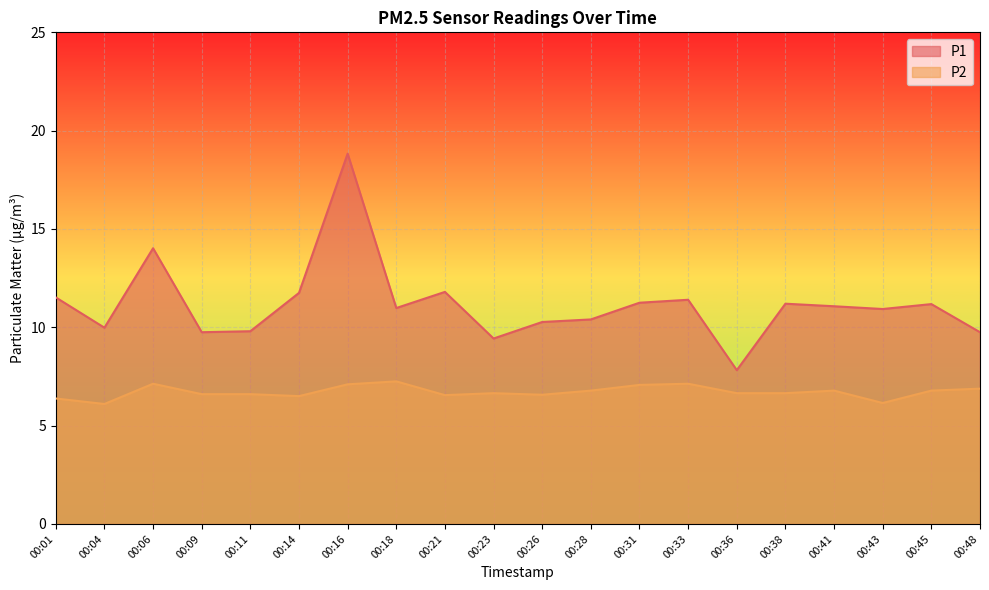

The P2 series shows 4.2 at 00:33. True or false?

False